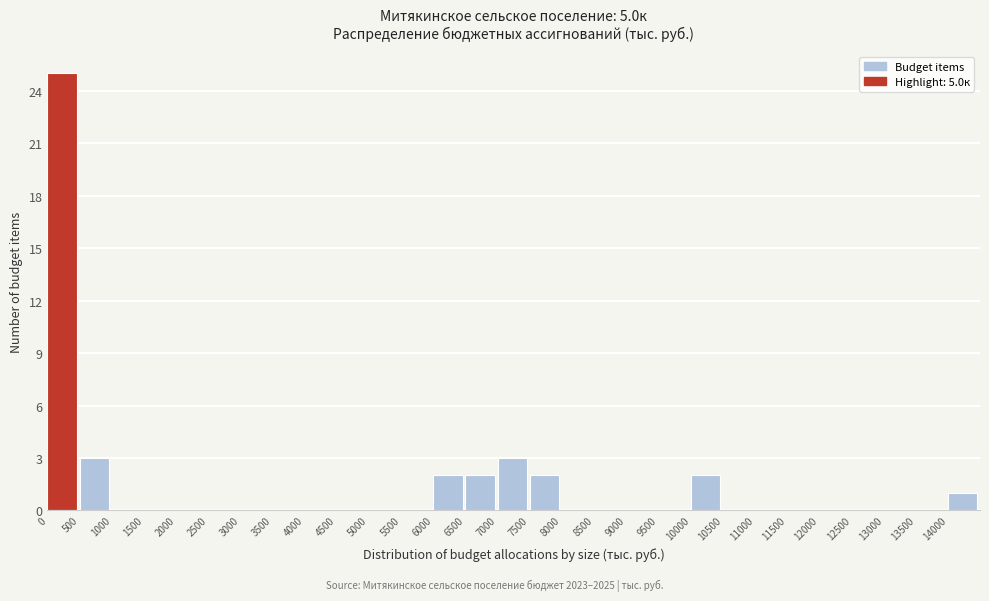

Reading left to right, transcribe this chart: for each bar, give the range it covers on the x-axis and its height. The values are not printed on the chart, so give them approximately, as read against the axis.

0 to 500: 25
500 to 1000: 3
1000 to 1500: 0
1500 to 2000: 0
2000 to 2500: 0
2500 to 3000: 0
3000 to 3500: 0
3500 to 4000: 0
4000 to 4500: 0
4500 to 5000: 0
5000 to 5500: 0
5500 to 6000: 0
6000 to 6500: 2
6500 to 7000: 2
7000 to 7500: 3
7500 to 8000: 2
8000 to 8500: 0
8500 to 9000: 0
9000 to 9500: 0
9500 to 10000: 0
10000 to 10500: 2
10500 to 11000: 0
11000 to 11500: 0
11500 to 12000: 0
12000 to 12500: 0
12500 to 13000: 0
13000 to 13500: 0
13500 to 14000: 0
14000 to 14500: 1